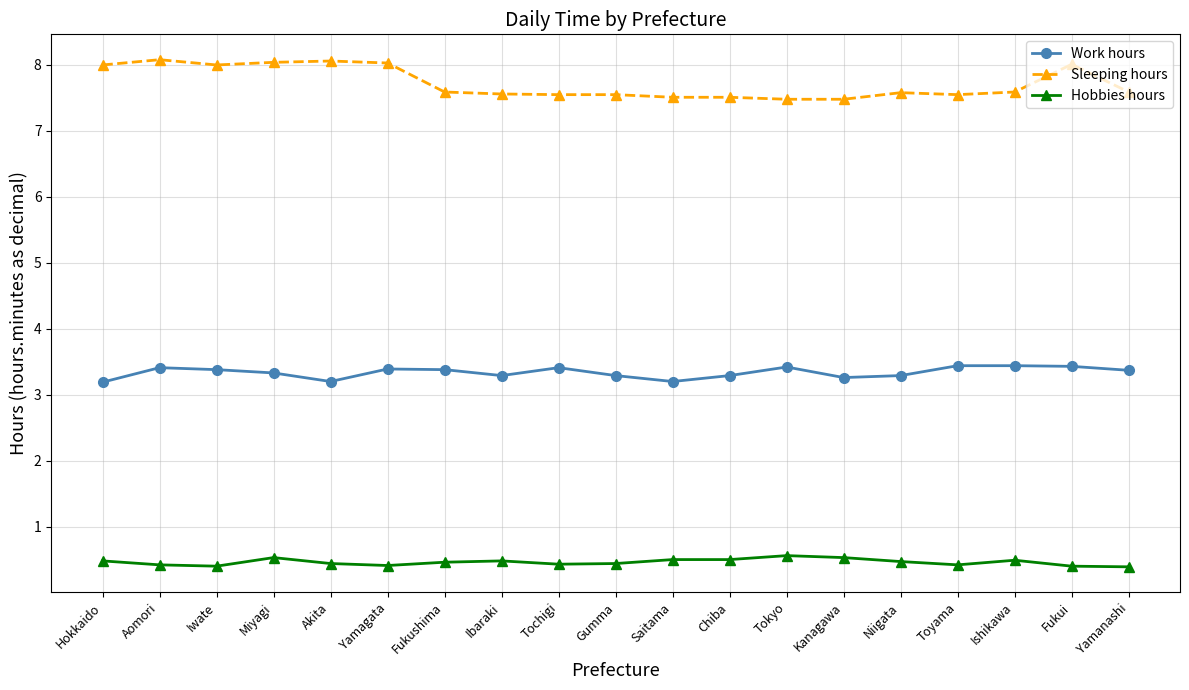

What is the label of the 2nd point from the right?

Fukui